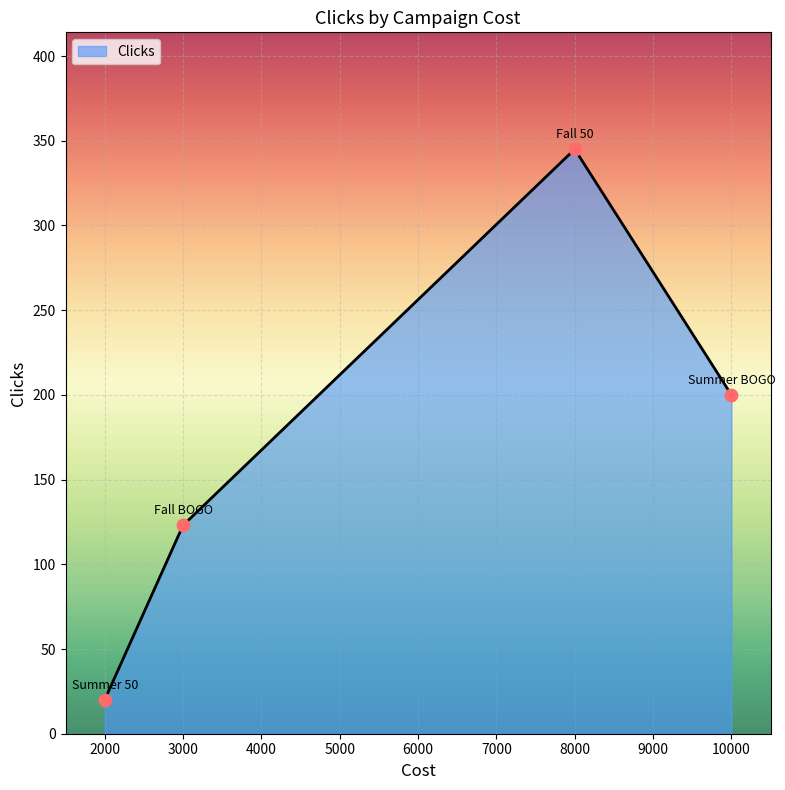

What is the ratio of the value at 3000 to the value at 8000?

0.4